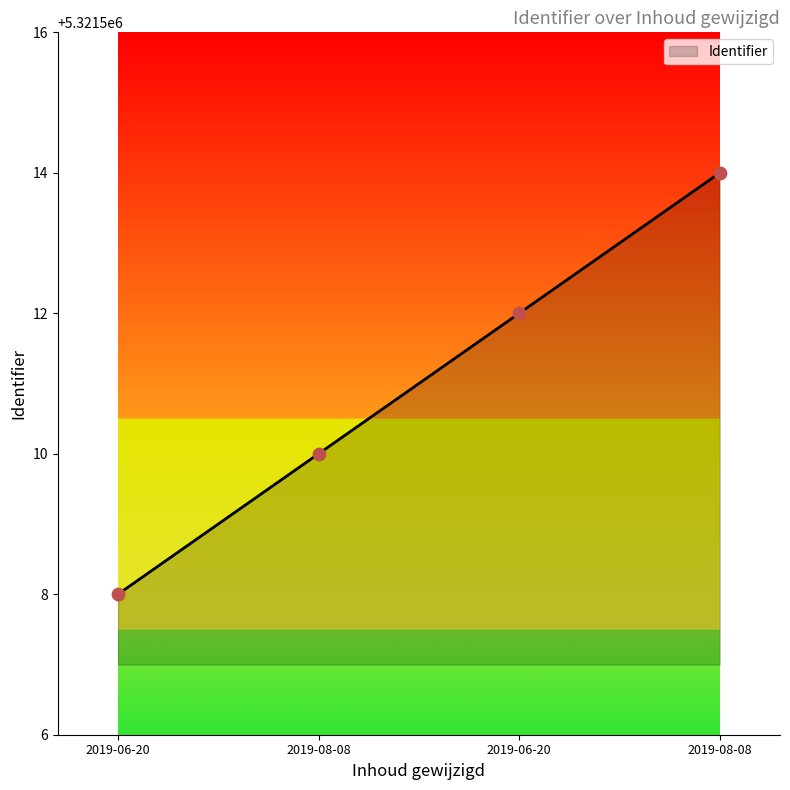

Approximately how many times larger is the value at 2019-08-08 compared to 2019-06-20?

1.0